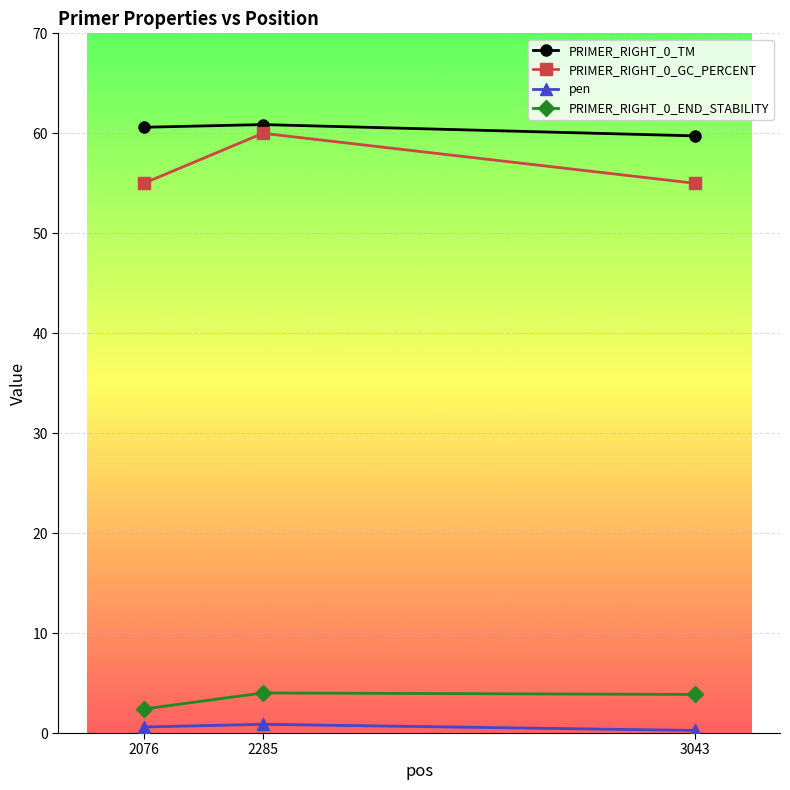

Which series has the largest total across all categories?

PRIMER_RIGHT_0_TM